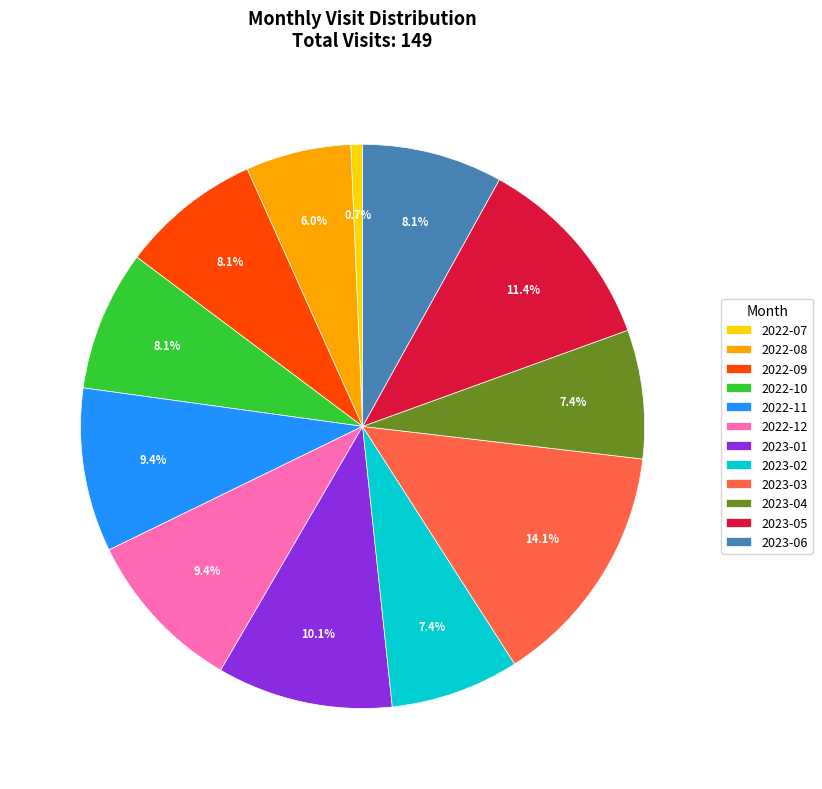

Combined, do 2023-03 and 2022-09 account for over 50%?

No